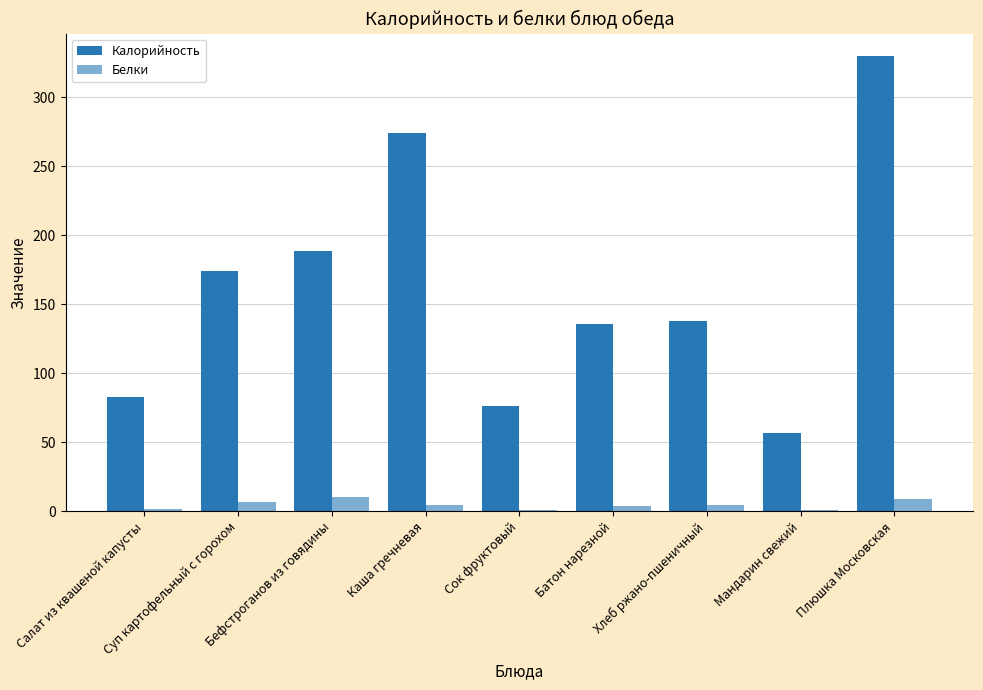

What is the sum of all Калорийность values?

1457.2